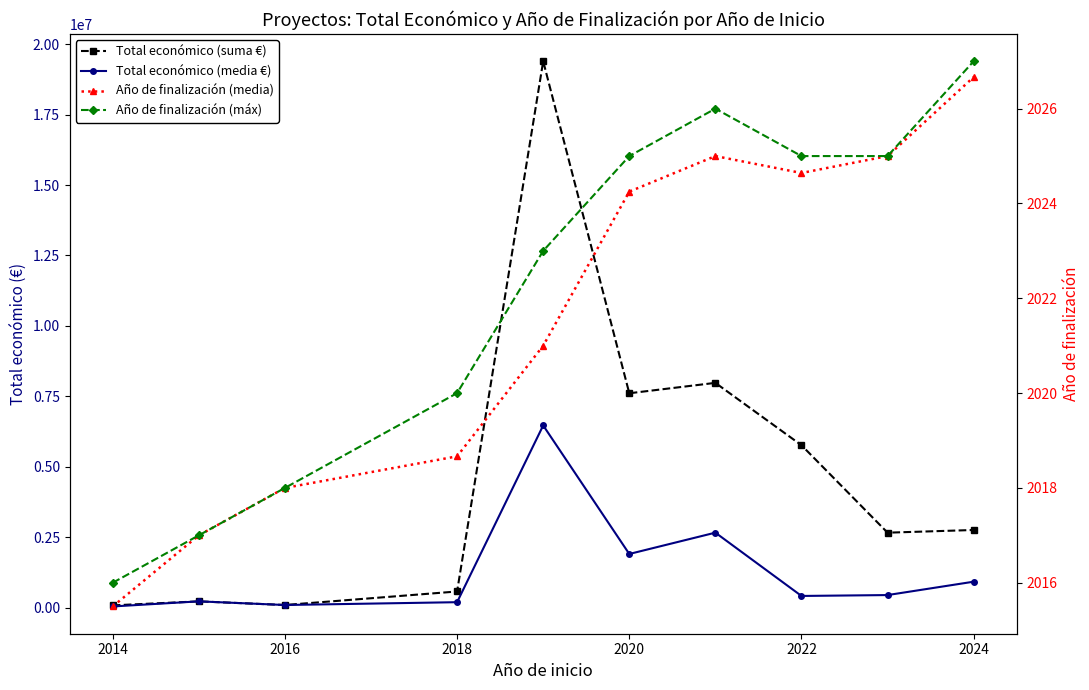

What is the value of the Total económico (suma €) point at the 2nd from the left?

219515.0